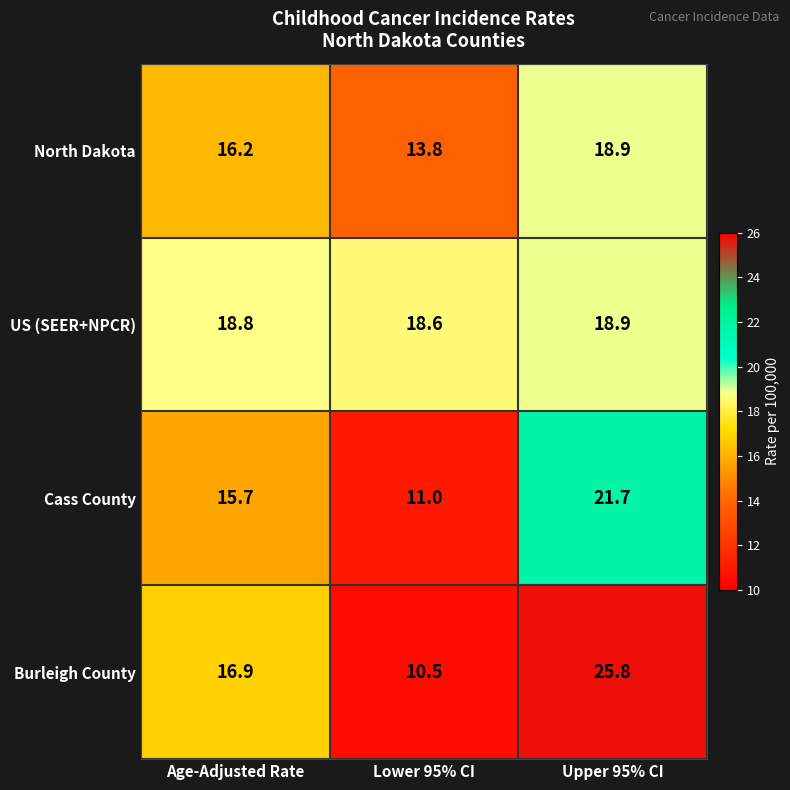

Reading left to right, transcribe all the data shown in this chart.

North Dakota: Age-Adjusted Rate=16.2	Lower 95% CI=13.8	Upper 95% CI=18.9
US (SEER+NPCR): Age-Adjusted Rate=18.8	Lower 95% CI=18.6	Upper 95% CI=18.9
Cass County: Age-Adjusted Rate=15.7	Lower 95% CI=11.0	Upper 95% CI=21.7
Burleigh County: Age-Adjusted Rate=16.9	Lower 95% CI=10.5	Upper 95% CI=25.8